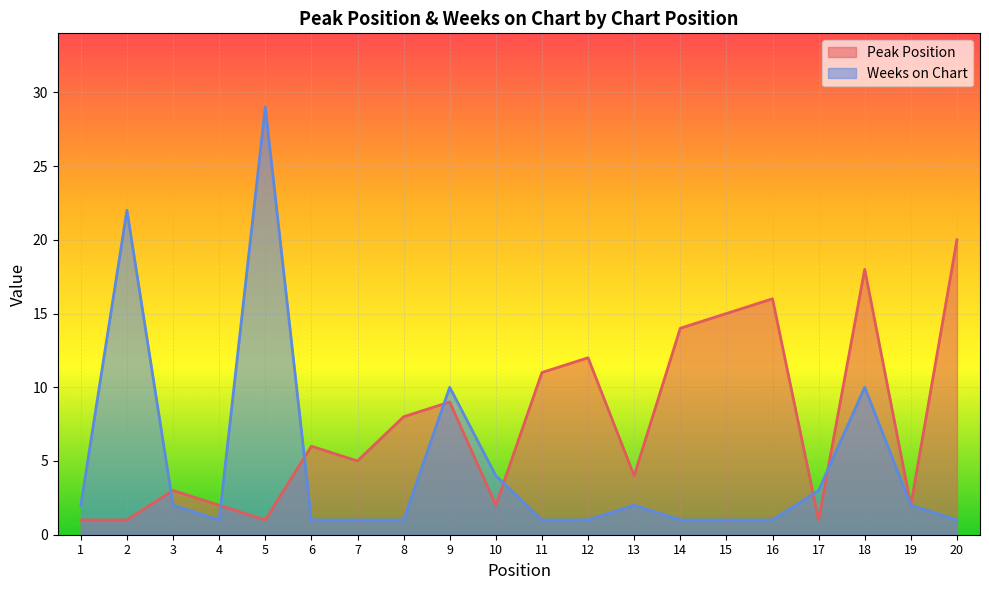

What is the maximum value shown in the chart?

29